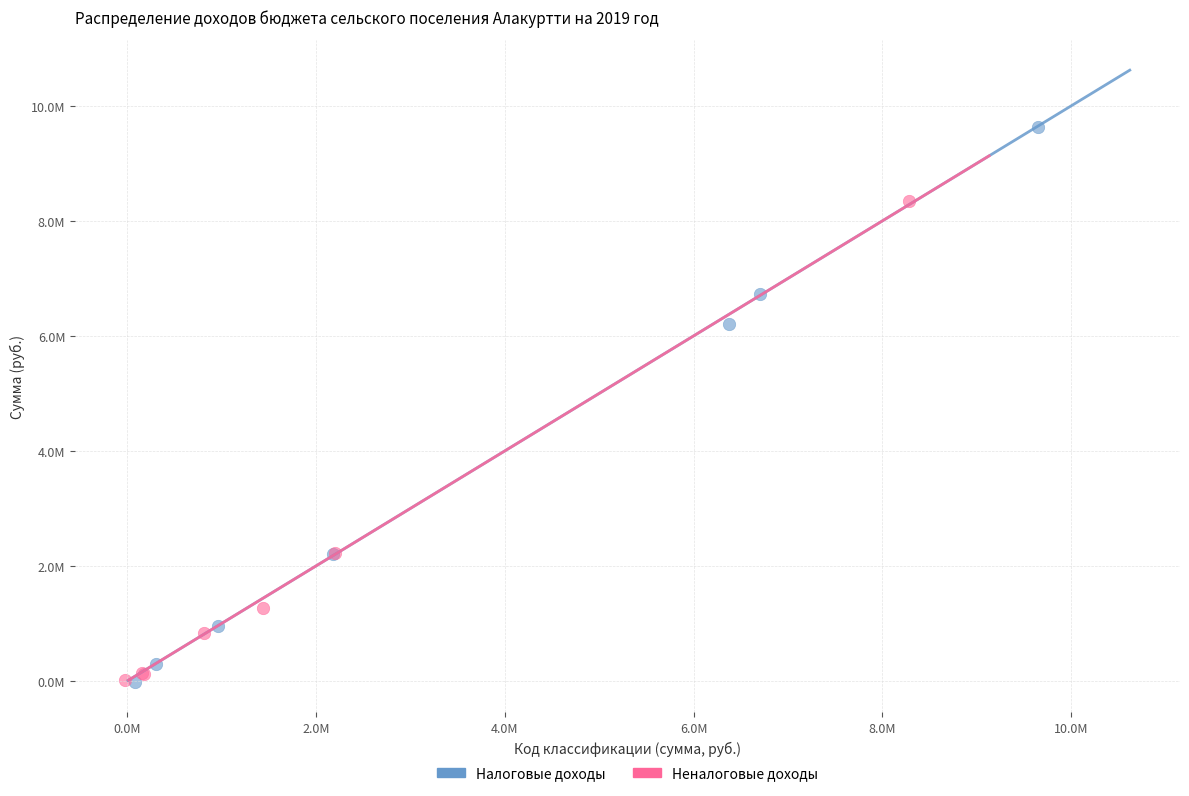

Which series contains the highest Y value?

Налоговые доходы